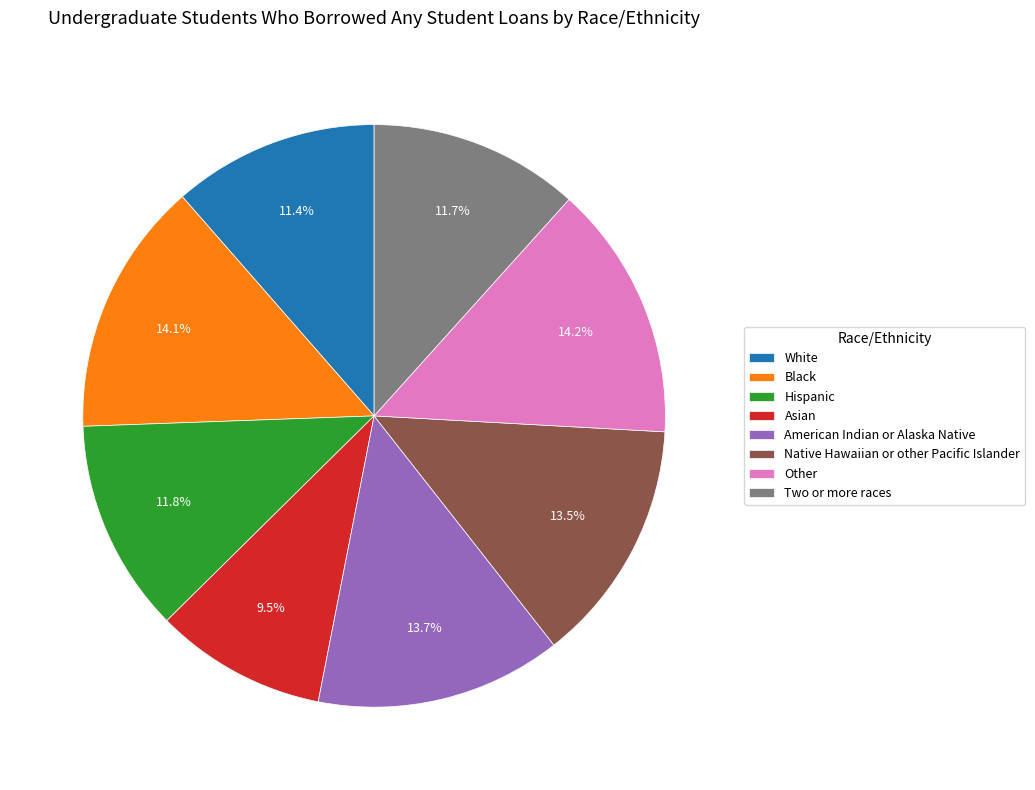

What percentage is the Hispanic slice, to the nearest percent?

12%